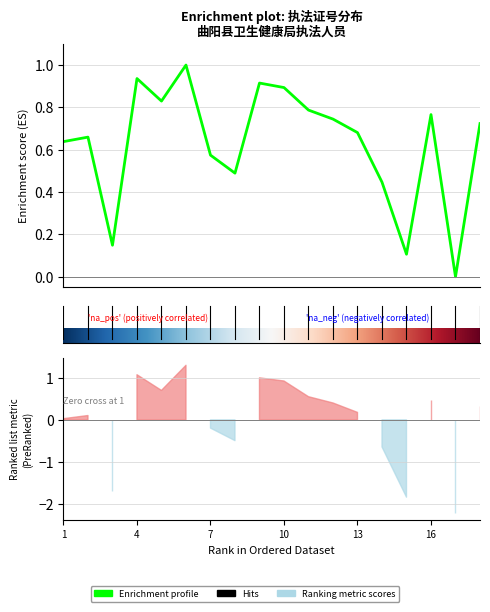

Rank the categories by value from highest to lowest.

6, 4, 9, 10, 5, 11, 16, 12, 18, 13, 2, 1, 7, 8, 14, 3, 15, 17